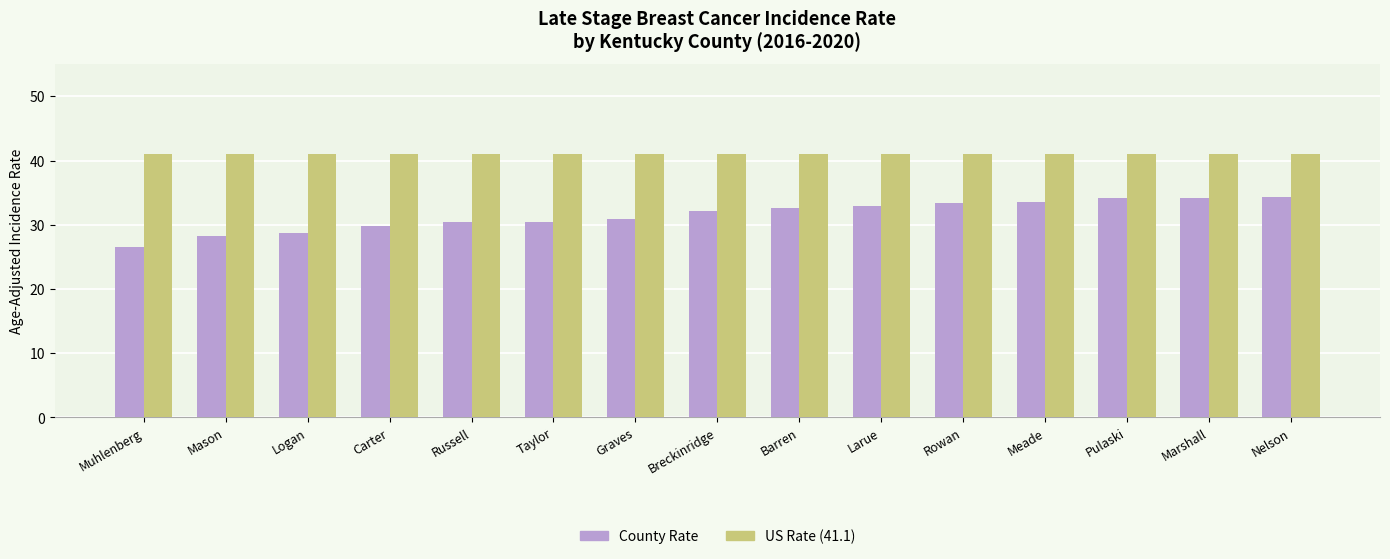

What is the total value across all series at Carter?

70.9